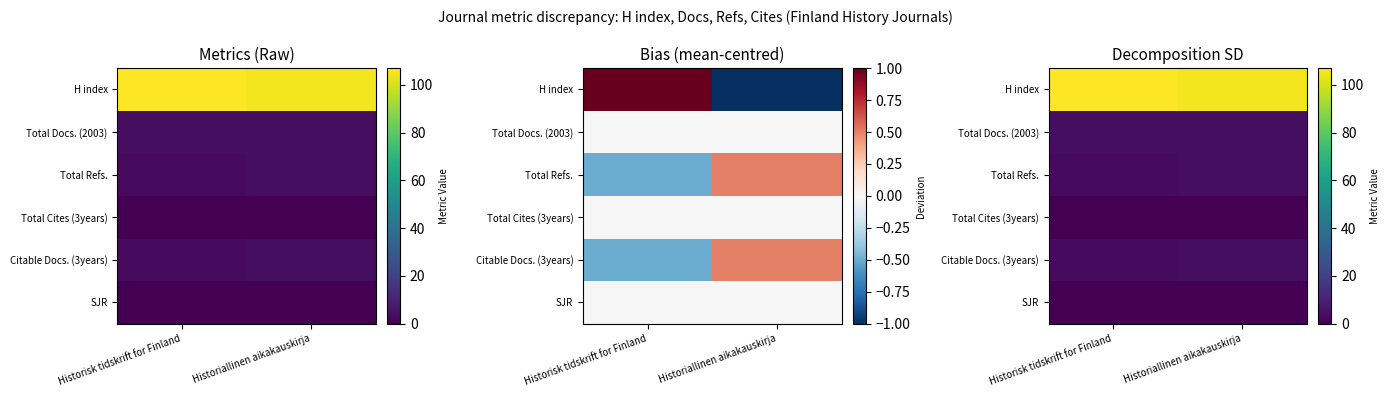

The value of Total Cites (3years) at Historiallinen aikakauskirja is 0. True or false?

True